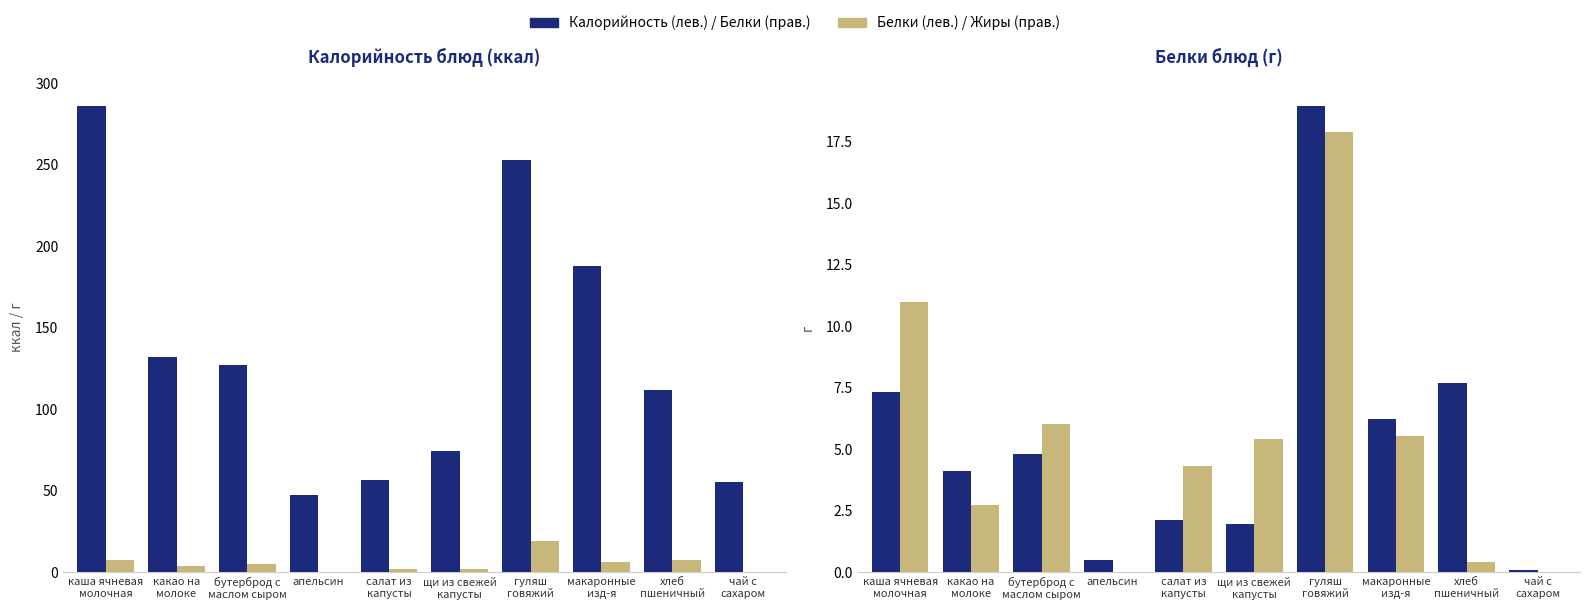

Which category has the highest value in the Жиры series?

гуляш
говяжий